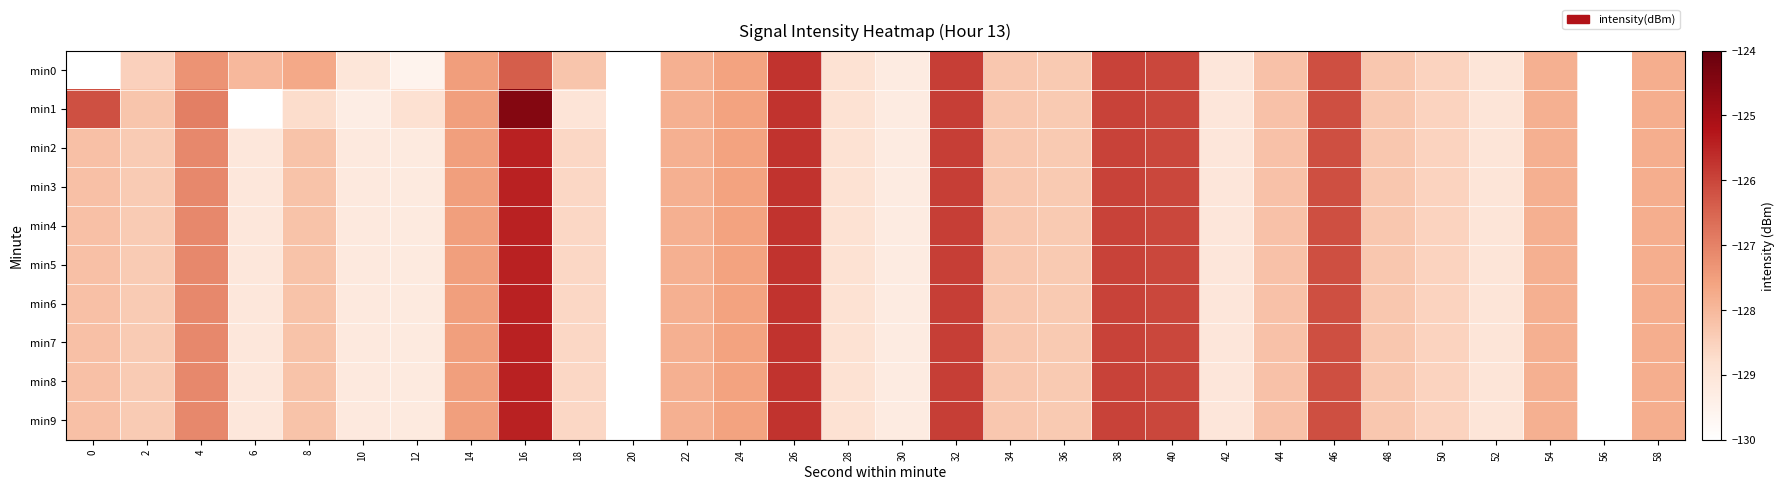

Which has a higher value, 26 or 36?

26